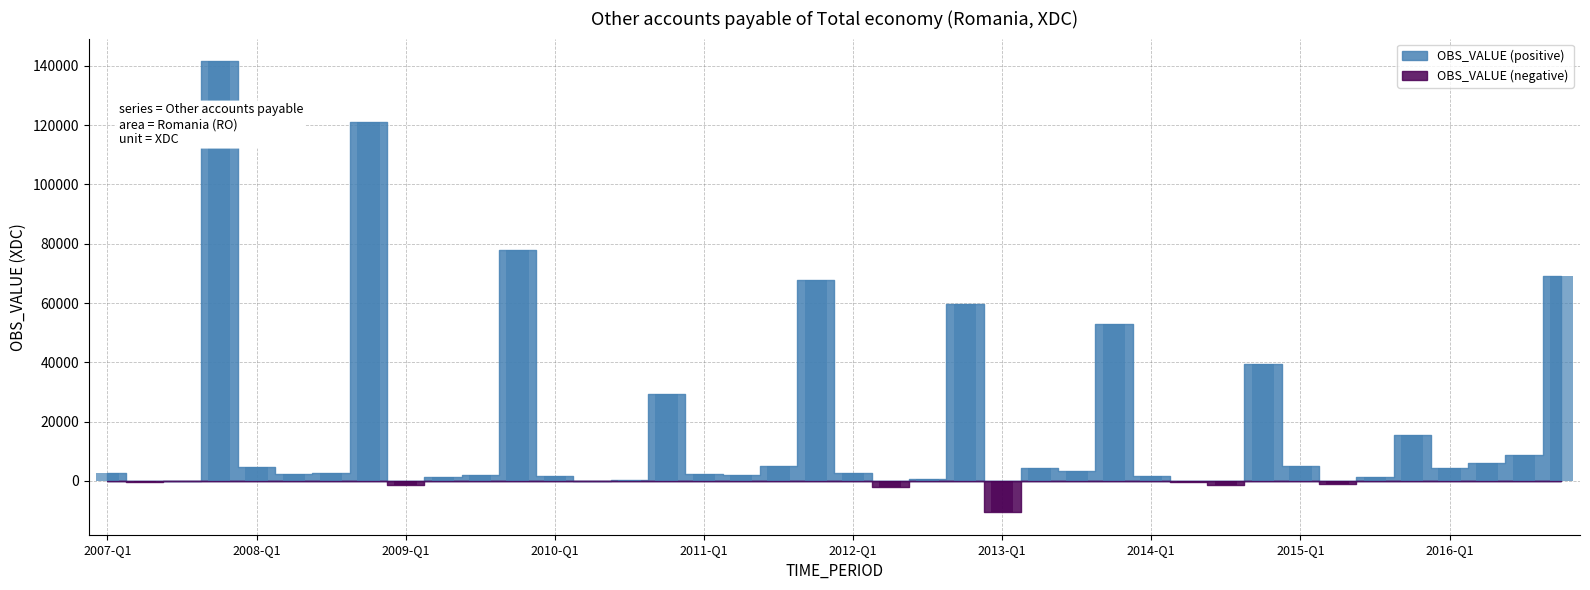

Which has a higher value, 2009-Q2 or 2011-Q2?

2011-Q2